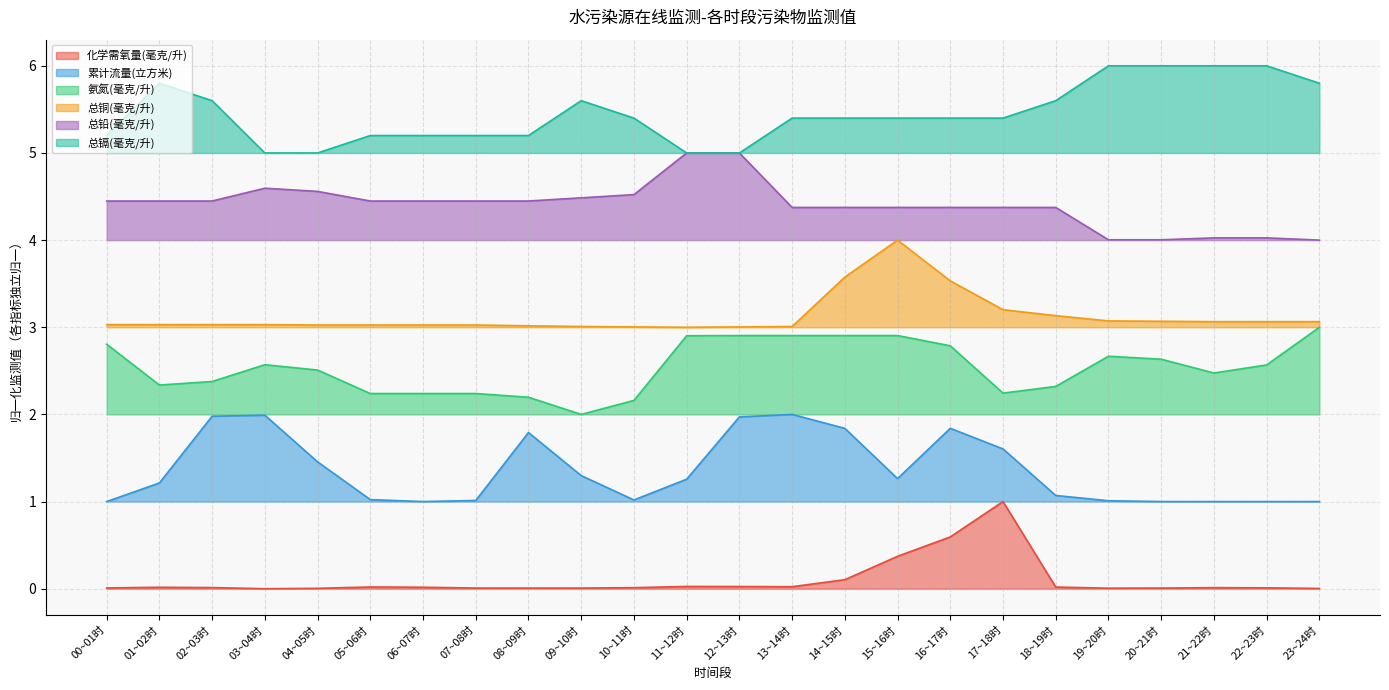

What is the value of the 总铜(毫克/升) point at the 9th from the left?

3.0